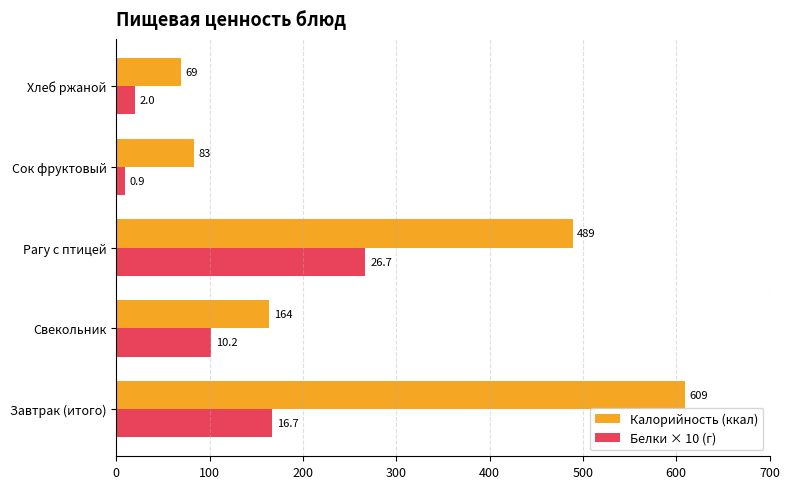

True or false: Калорийность (ккал) has a value of 695 at Рагу с птицей.

False